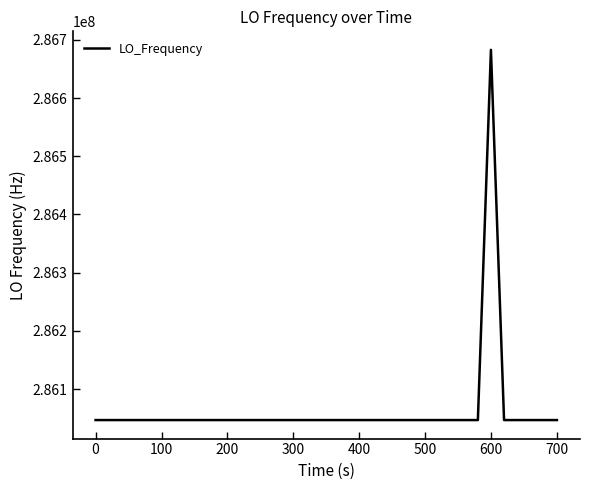

What is the minimum value shown in the chart?

286046998.1